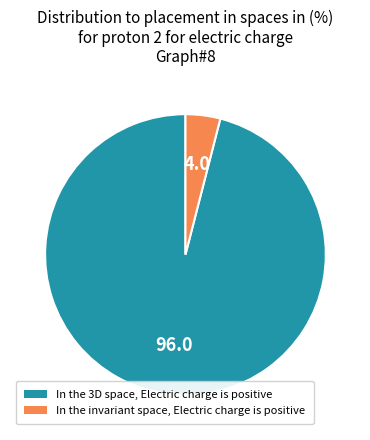

Is there any slice that represents more than half of the pie?

Yes